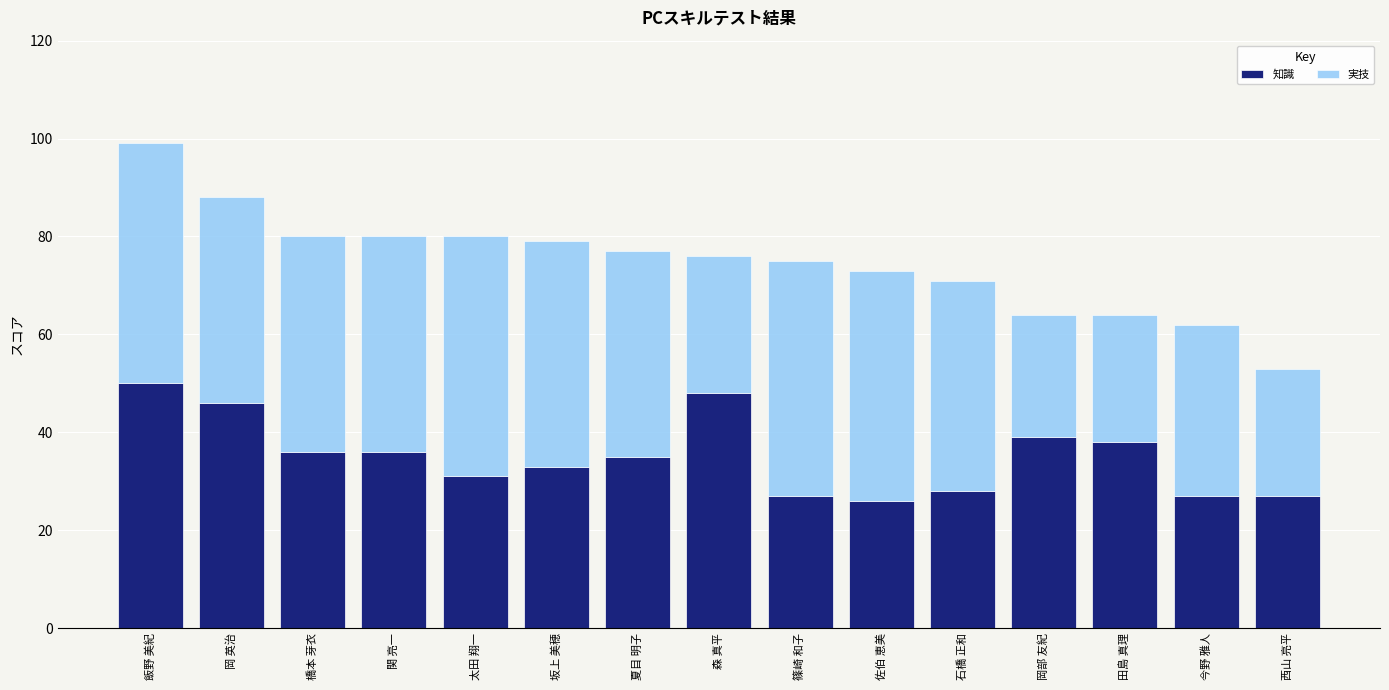

At which label is 知識 closest to 38?

田島 真理